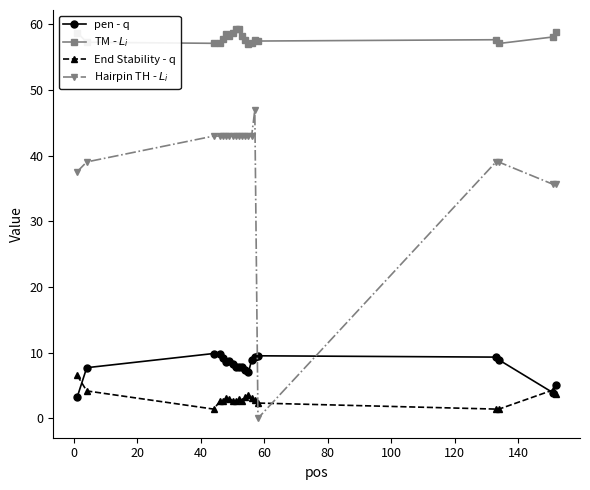

How many series are shown in this chart?

4